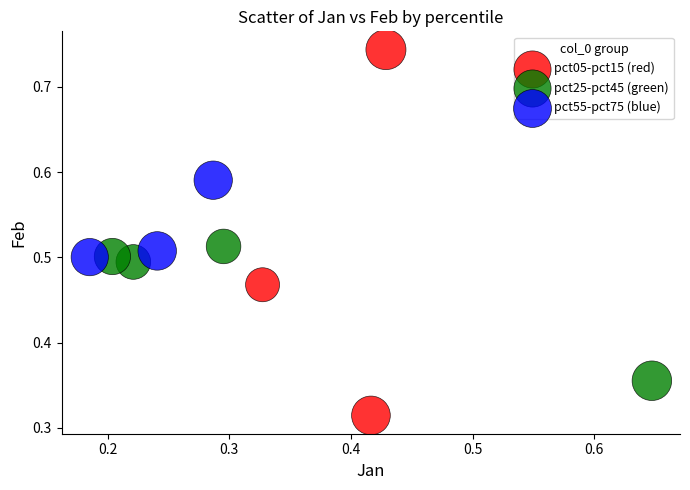

Which series contains the lowest Y value?

pct05-pct15 (red)